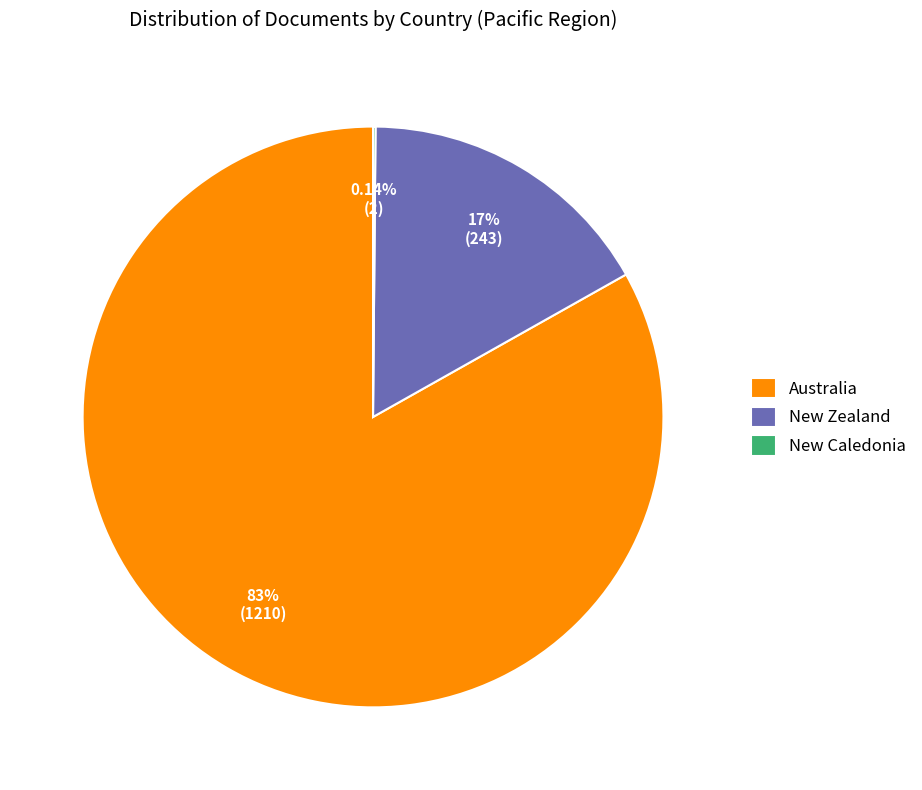

Combined, do Australia and New Zealand account for over 50%?

Yes